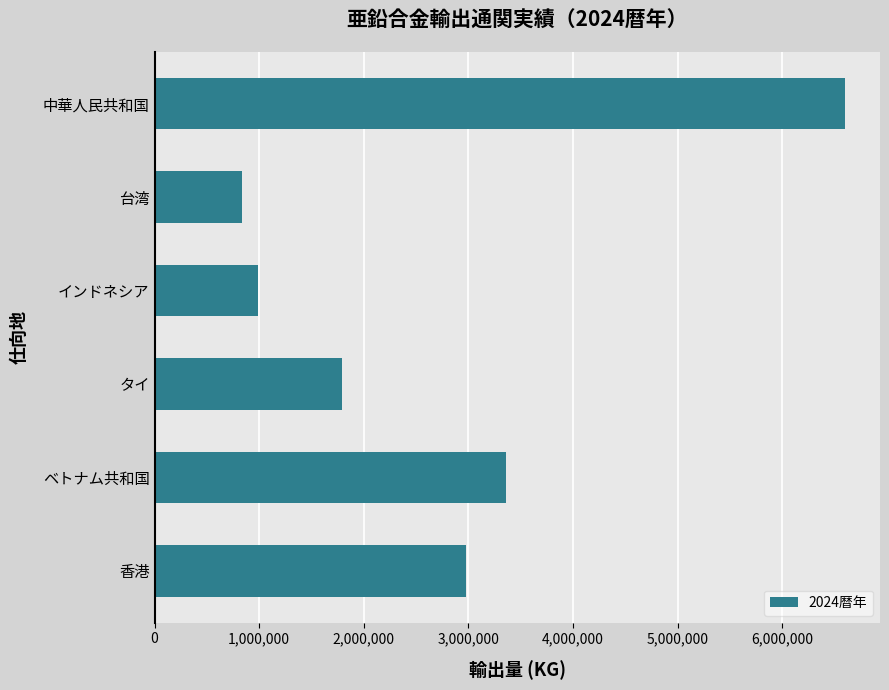

What is the smallest value displayed?

833887